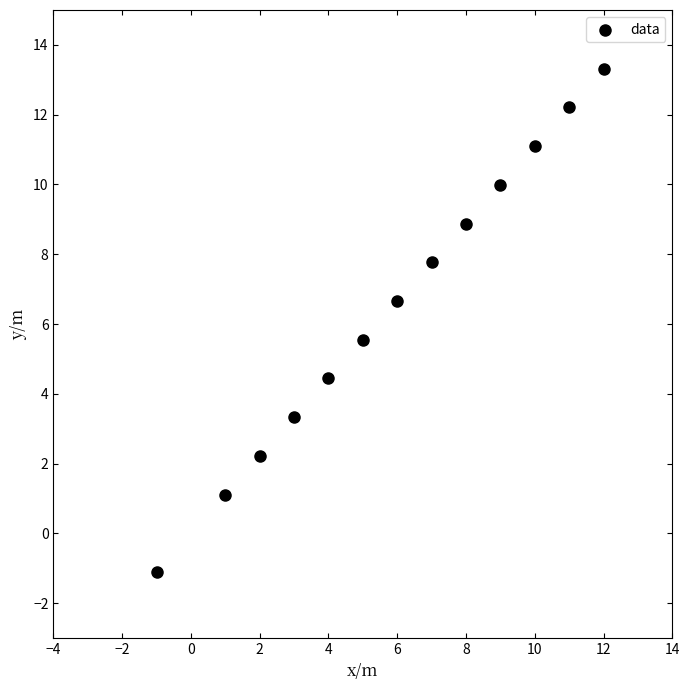

What is the range of Y values (max minus min)?

14.4